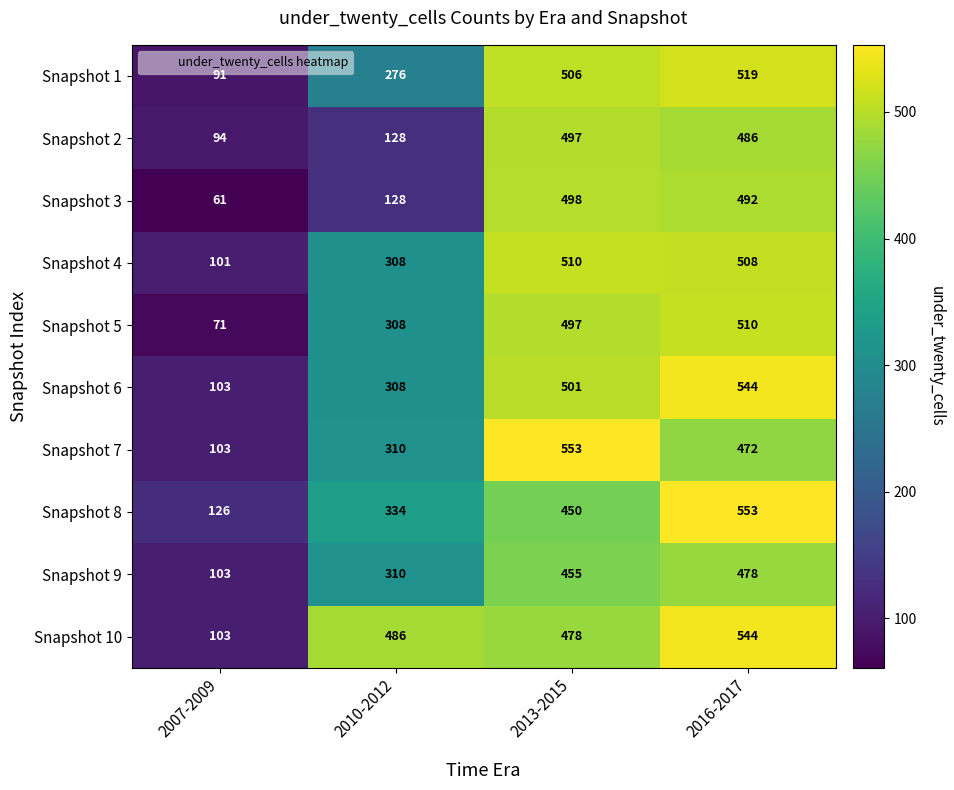

Which category has the highest value in the Snapshot 2 series?

2013-2015